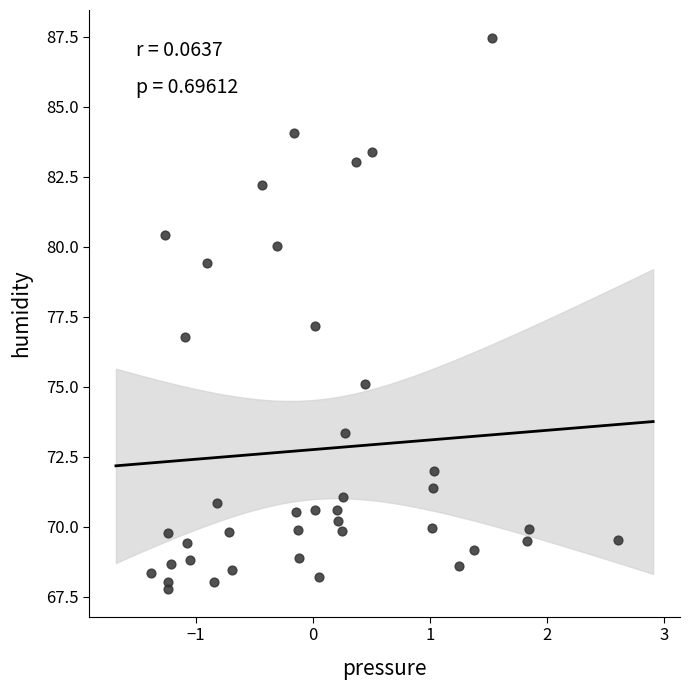

What is the range of X values (max minus min)?

4.0